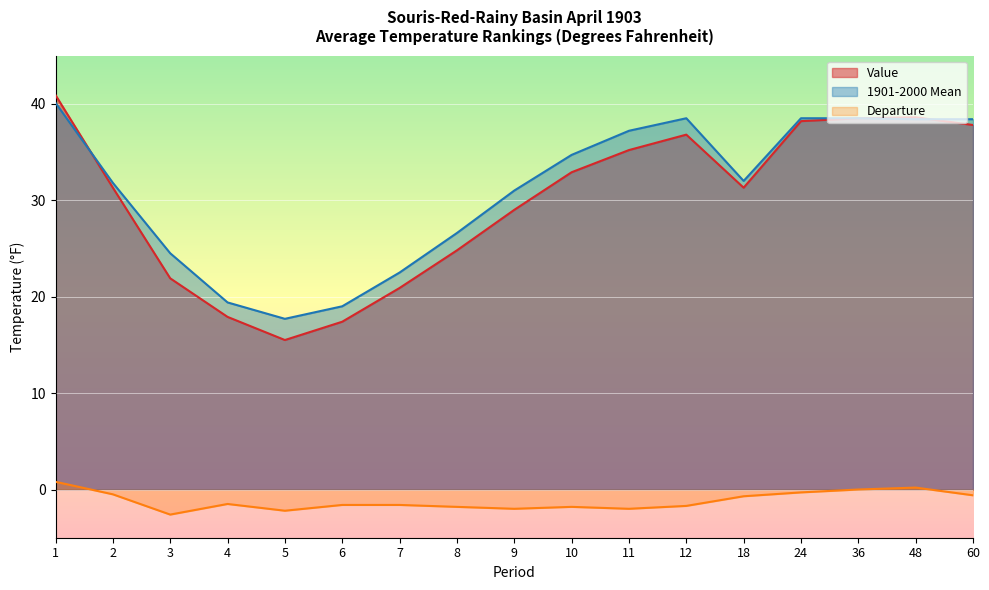

True or false: 1901-2000 Mean and Departure cross at least once.

False